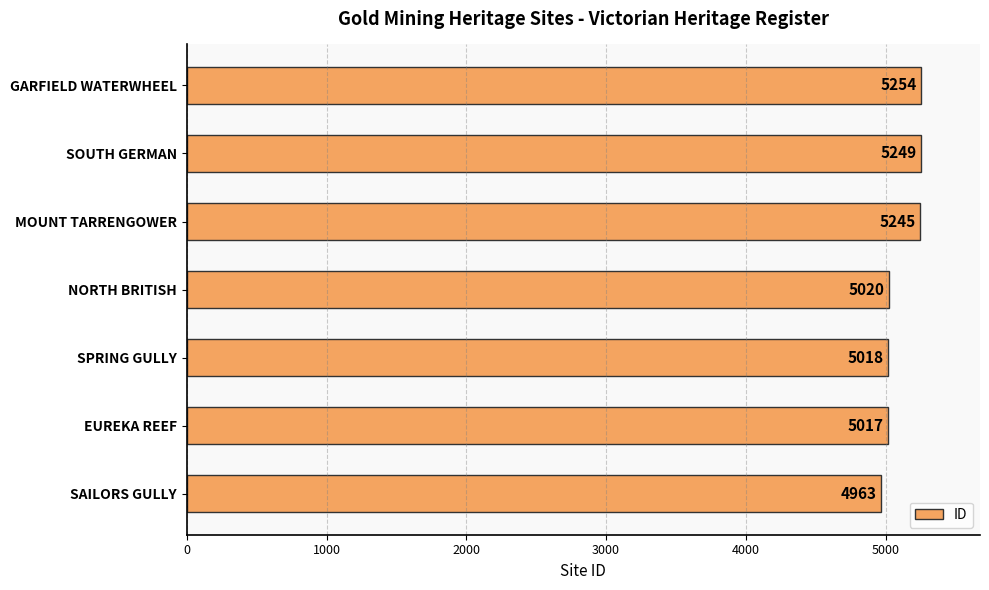

How many data points does each series have?

7